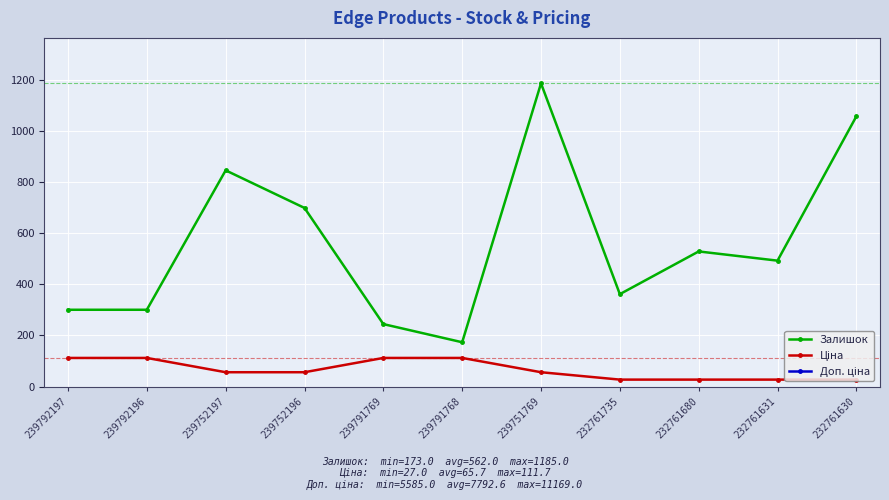

True or false: Доп. ціна has a value of 8367.1 at 239752197.

False